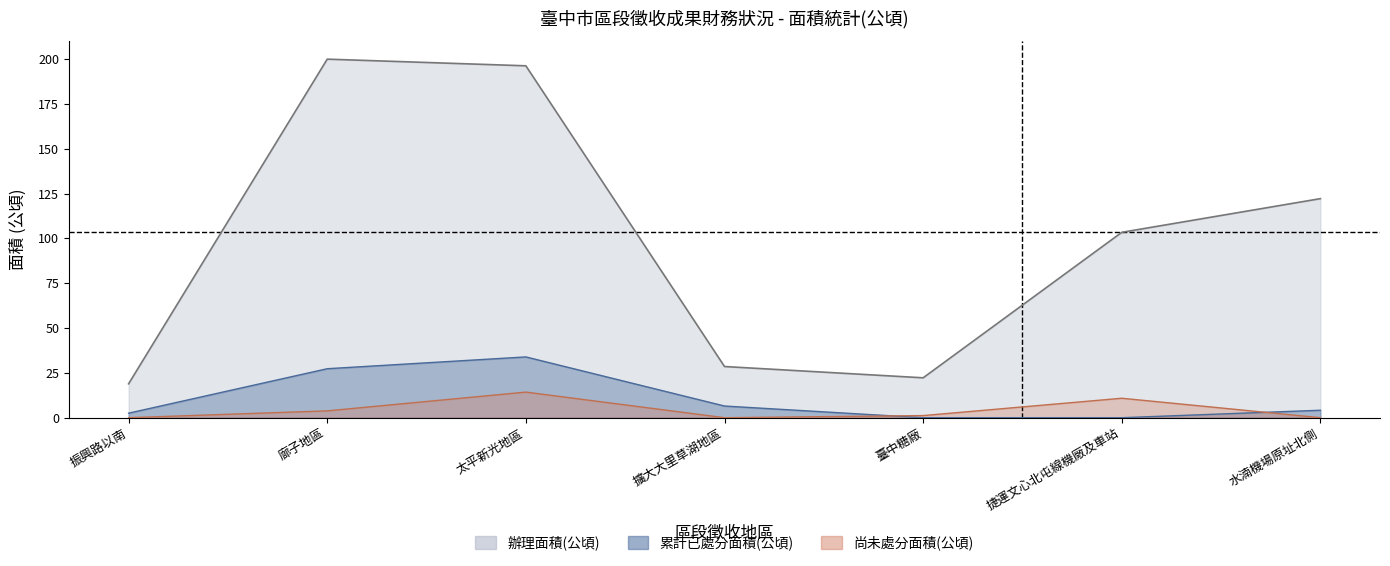

Reading left to right, what are all the values shown in this chart?

辦理面積(公頃): 18.9	200.0	196.3	28.5	22.2	103.4	122.2
累計已處分面積(公頃): 2.5	27.3	33.9	6.5	0.0	0.0	4.2
尚未處分面積(公頃): 0.0	3.8	14.3	0.0	1.2	10.9	0.0